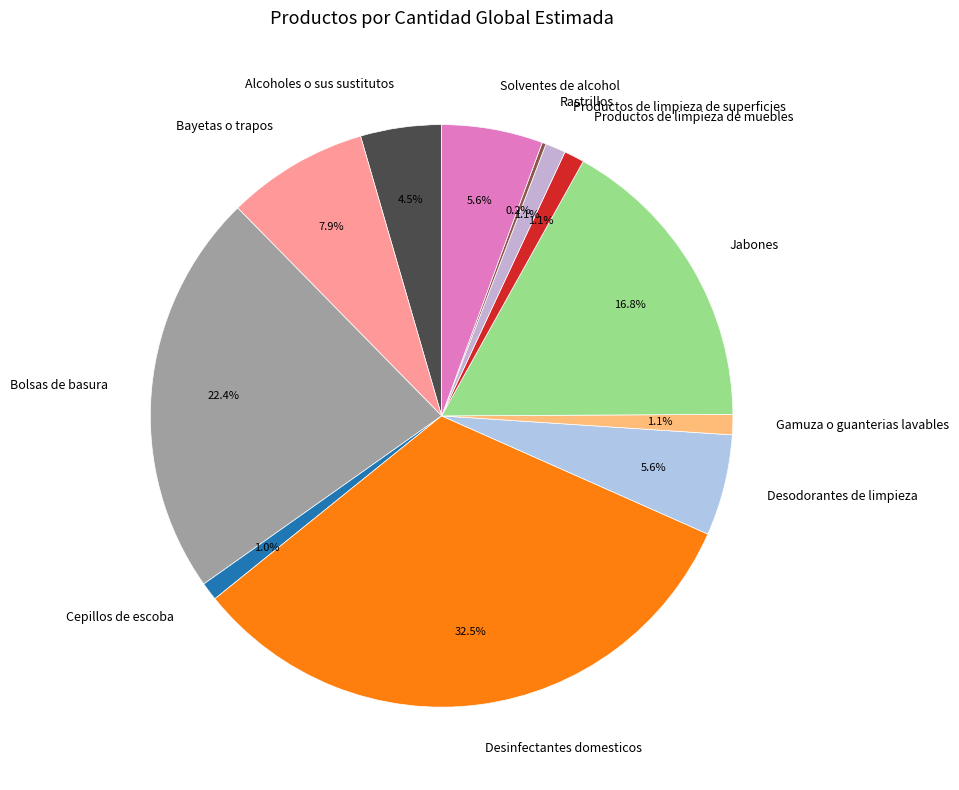

Which slice is the largest?

Desinfectantes domesticos